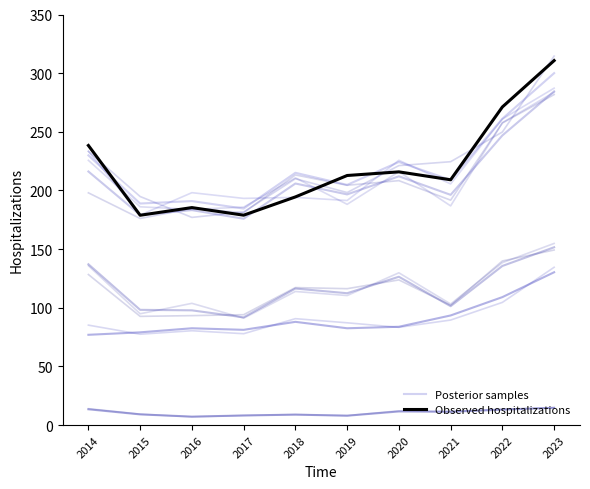

Which series has the widest spread of values?

Observed hospitalizations